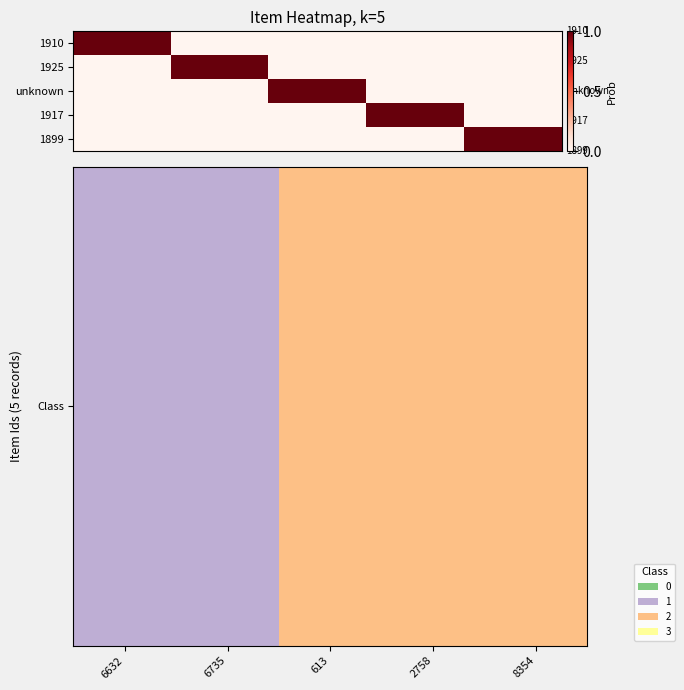

How many data points does each series have?

5